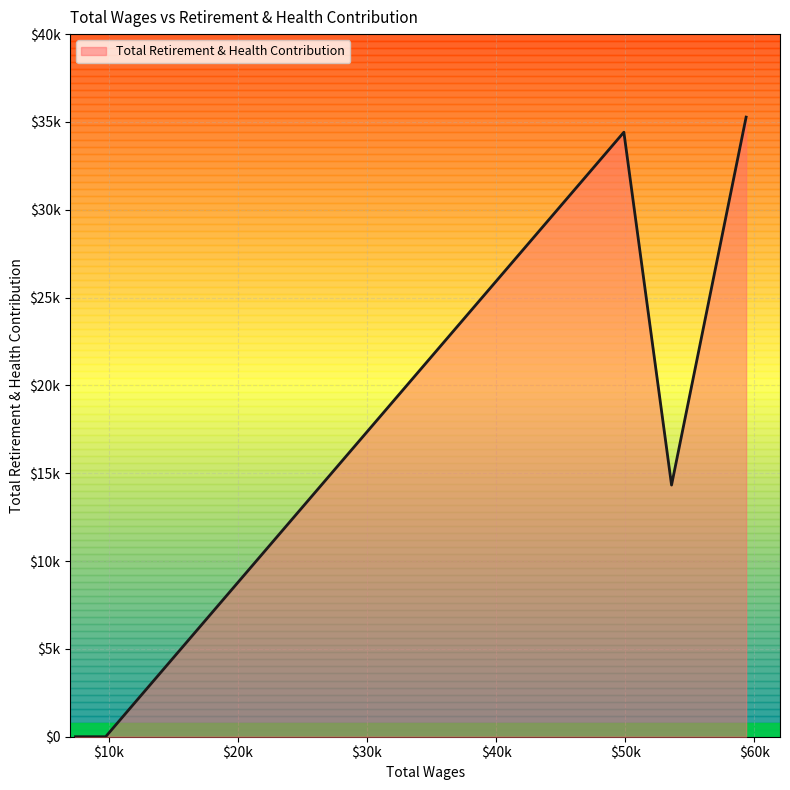

What is the difference between the second highest and second lowest values?

34415